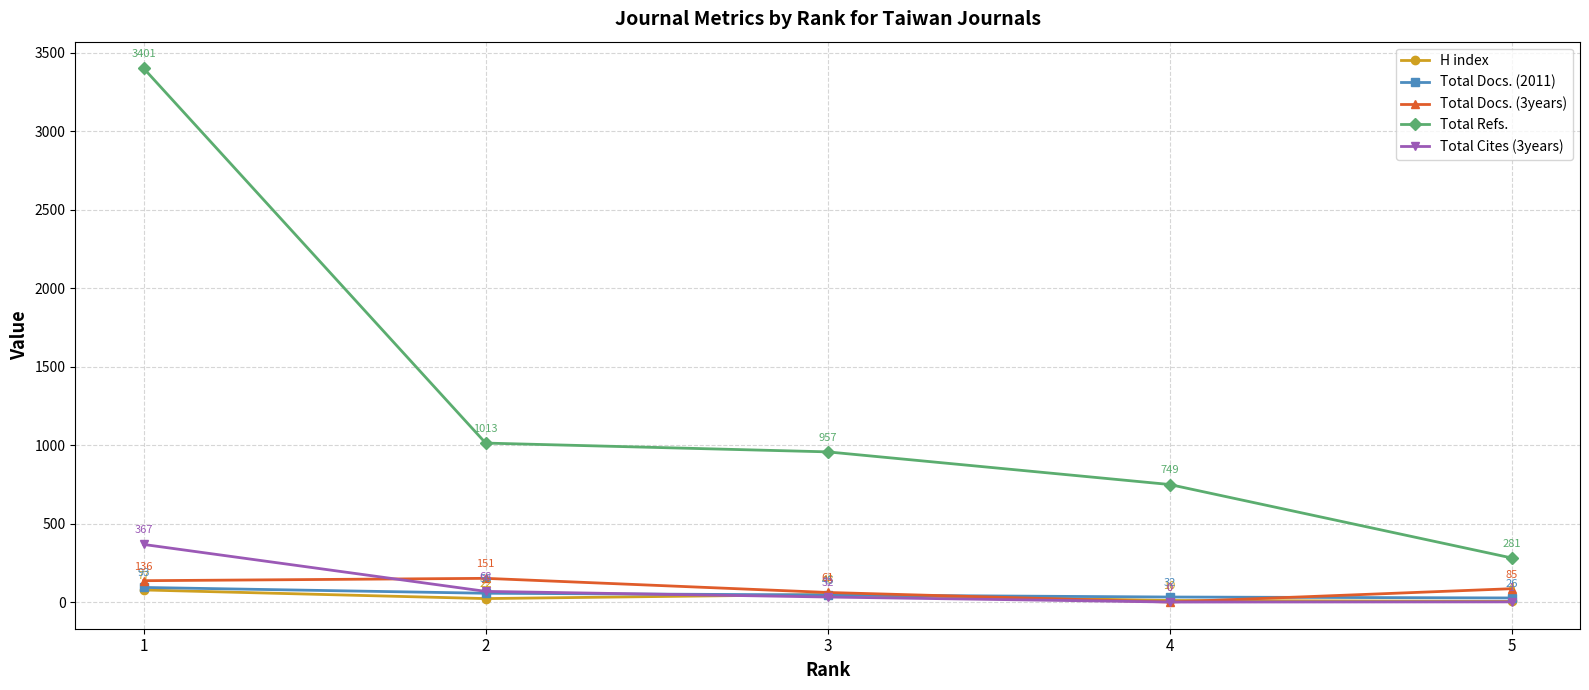

List the series in order of their peak value, highest first.

Total Refs., Total Cites (3years), Total Docs. (3years), Total Docs. (2011), H index